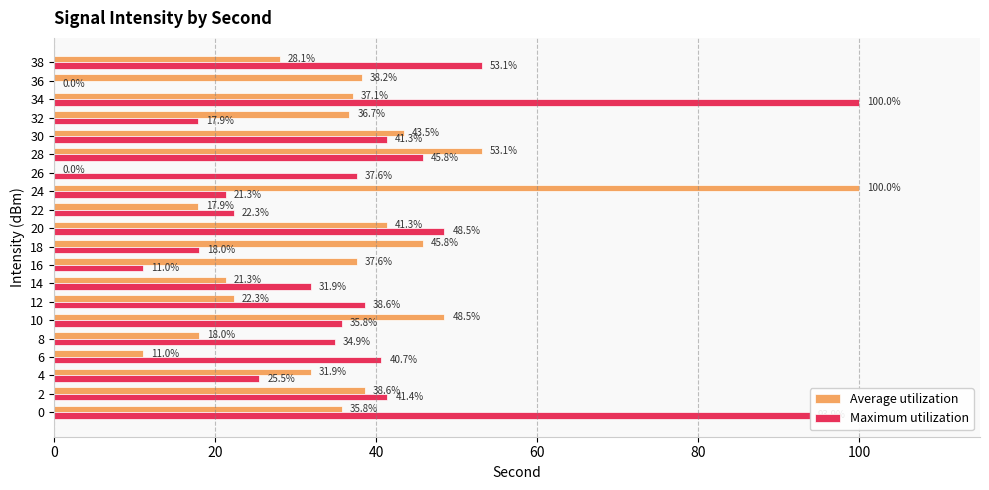

Between 2 and 32, which series saw the biggest shift?

Maximum utilization